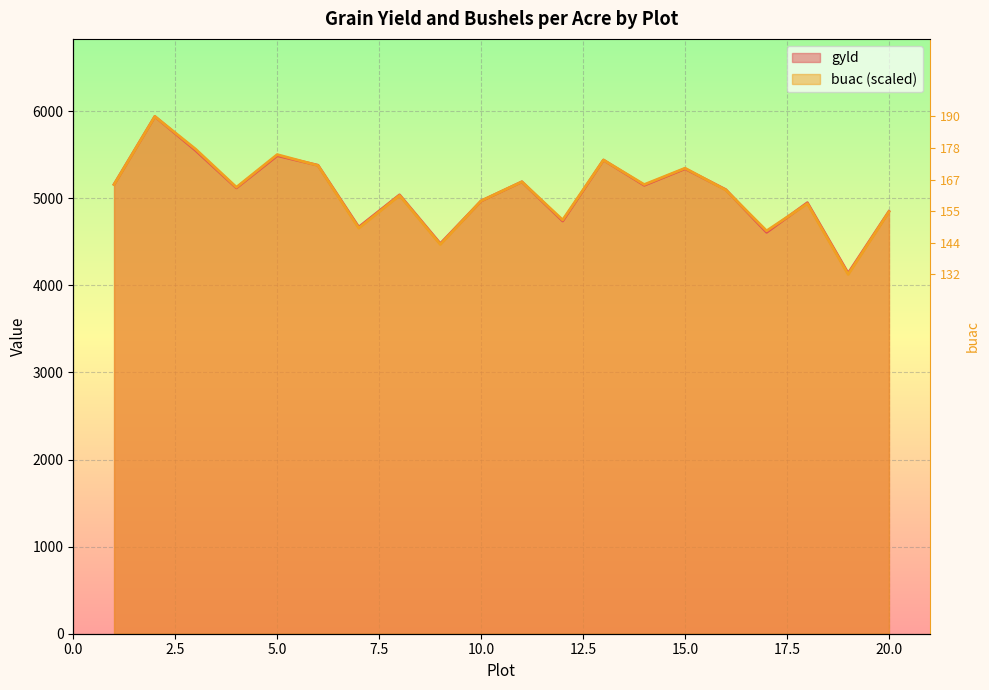

Rank the series by their maximum value, from highest to lowest.

gyld, buac